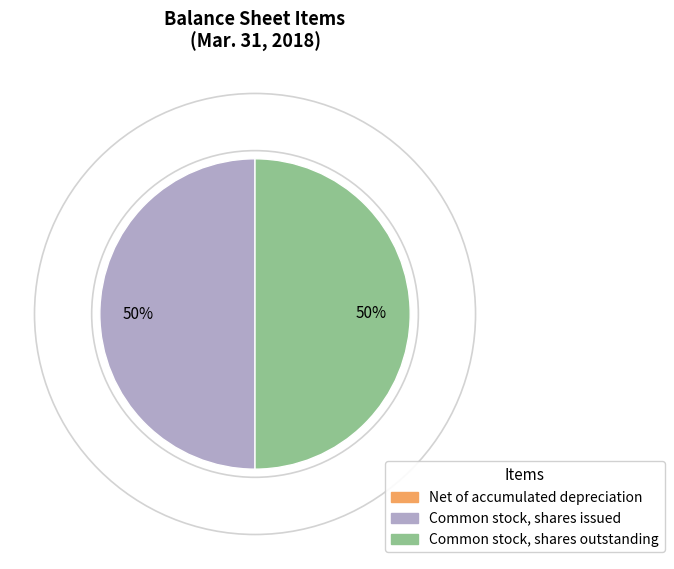

To the nearest percent, what is the combined percentage of Common stock, shares outstanding and Common stock, shares issued?

100%